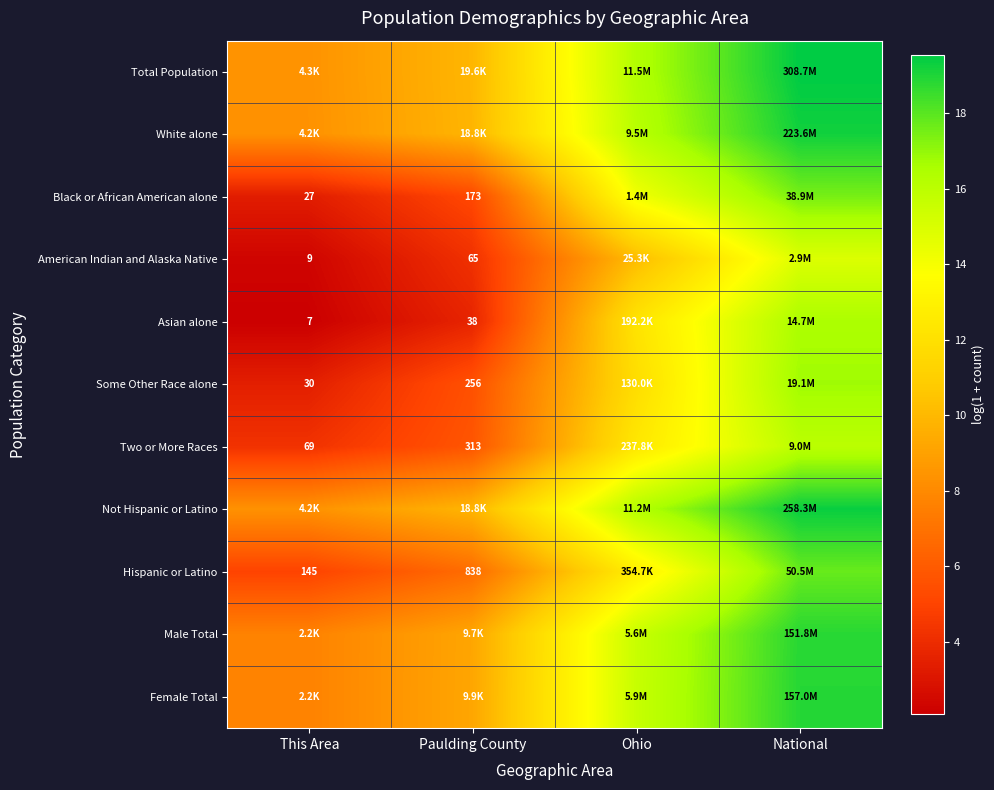

Where does the Two or More Races series first go above 12?

Ohio